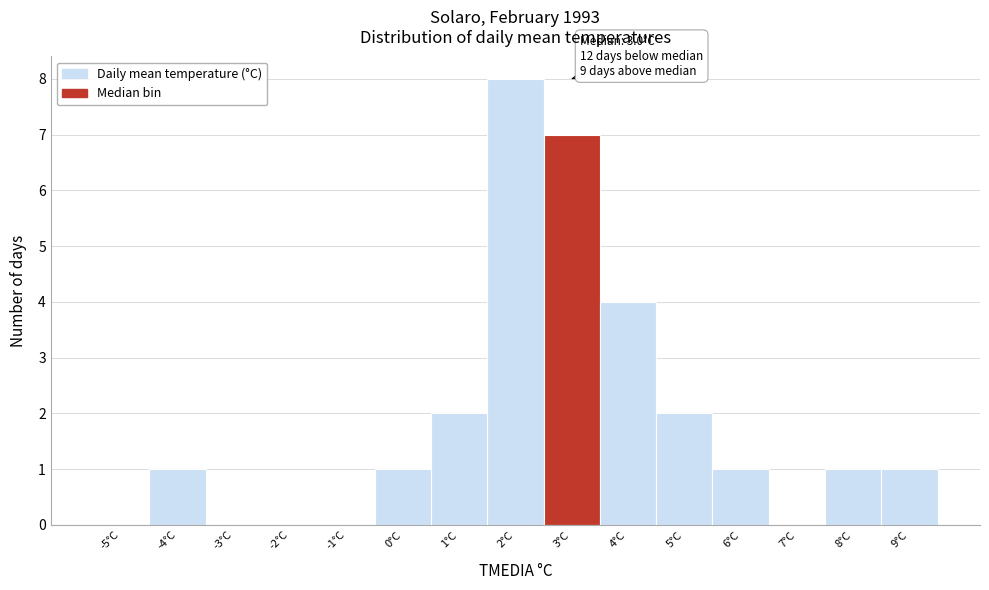

Reading left to right, extract all data points from this chart.

-5°C=0	-4°C=1	-3°C=0	-2°C=0	-1°C=0	0°C=1	1°C=2	2°C=8	3°C=7	4°C=4	5°C=2	6°C=1	7°C=0	8°C=1	9°C=1